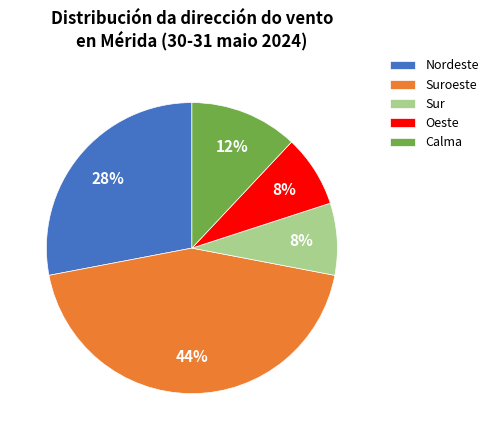

Is there any slice that represents more than half of the pie?

No